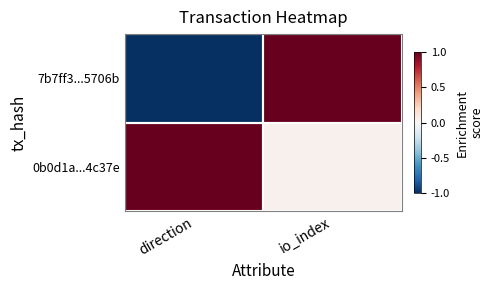

Reading left to right, transcribe all the data shown in this chart.

7b7ff3...5706b: direction=-1.0	io_index=1.0
0b0d1a...4c37e: direction=1.0	io_index=0.0